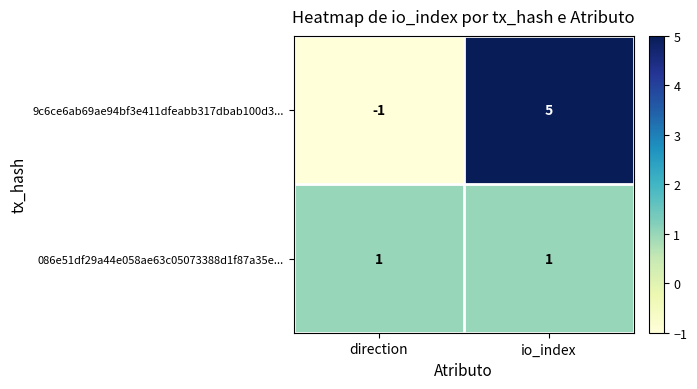

What is the sum of the 9c6ce6ab69ae94bf3e411dfeabb317dbab100d3... values at direction and io_index?

4